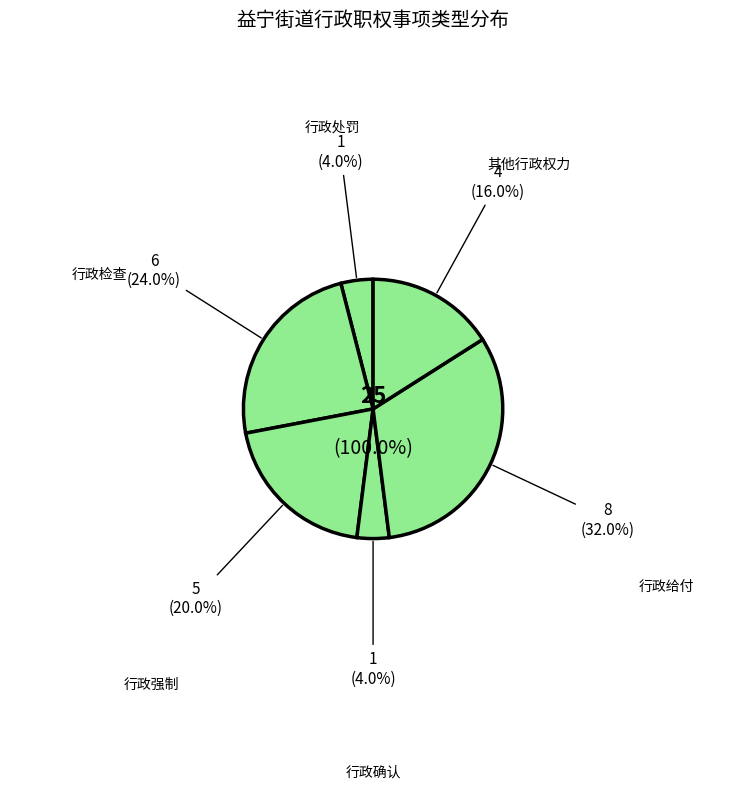

Does any single category account for the majority?

No